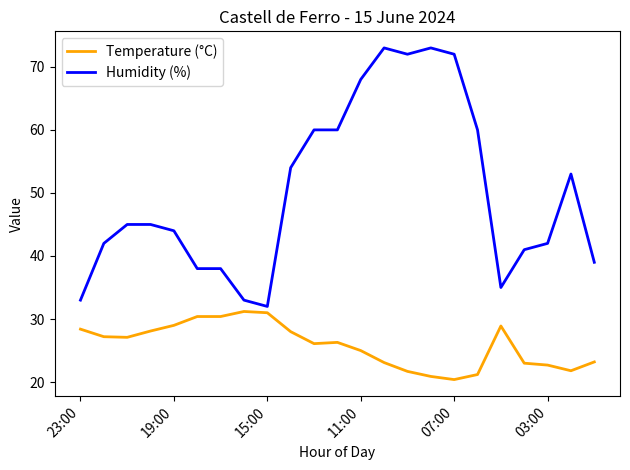

At how many categories does at least one series exceed 37?

19